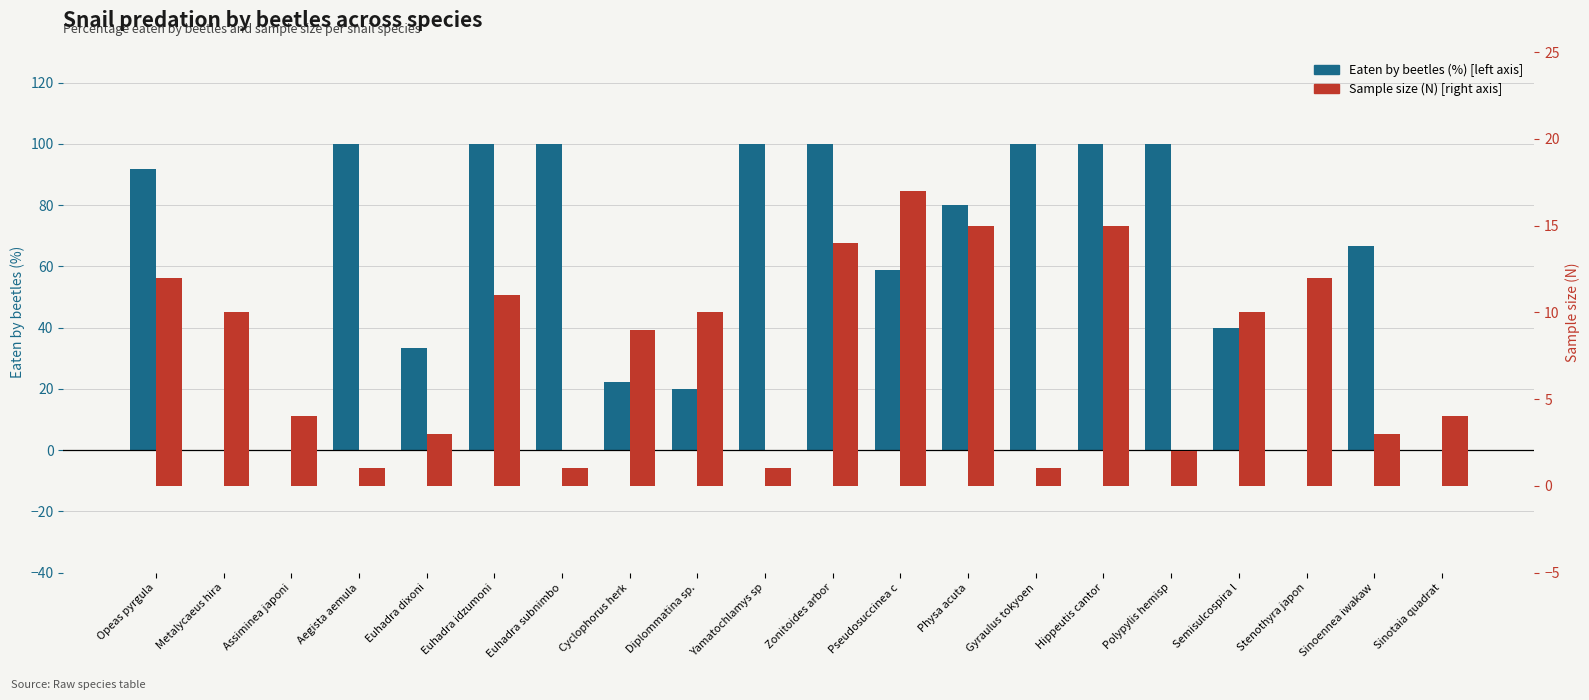

What is the difference between the second highest and second lowest values in the Sample size (N) [right axis] series?

14.0